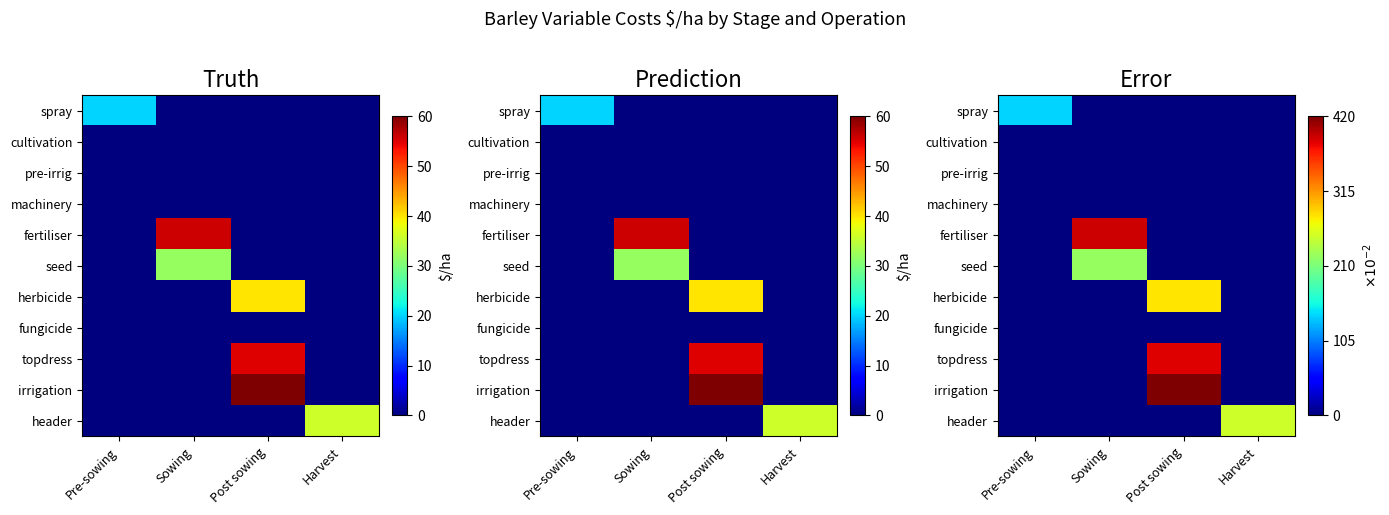

Count the herbicide values in the range 0 to 2.

3